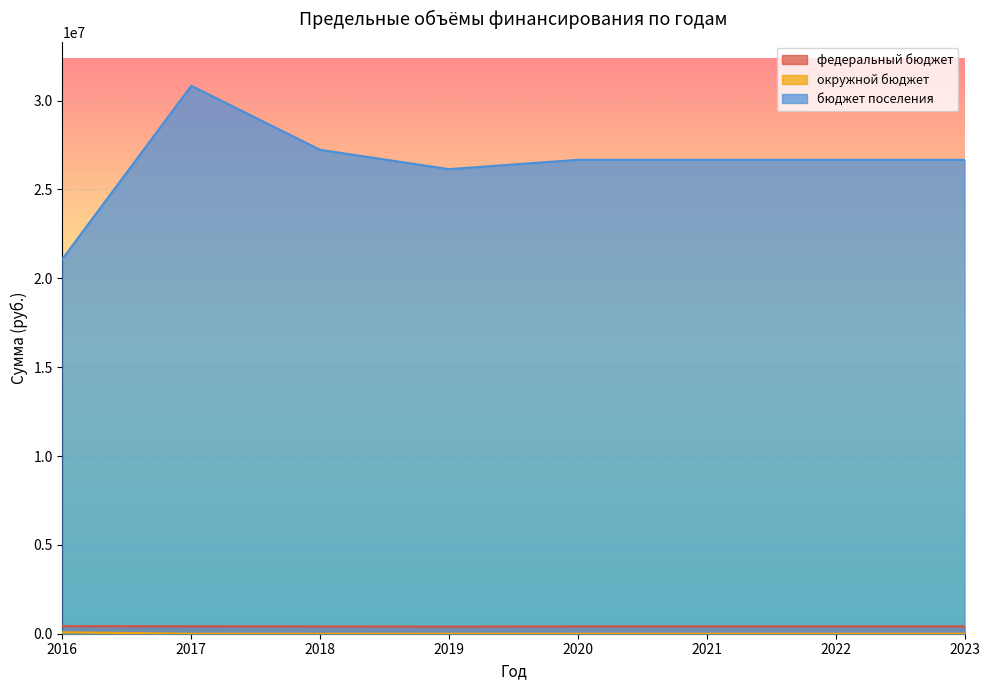

Reading right to left, list all the values displayed in this chart.

федеральный бюджет: 2023=411000.0	2022=411000.0	2021=411000.0	2020=411000.0	2019=397700.0	2018=409100.0	2017=417852.0	2016=425000.0
окружной бюджет: 2023=0.0	2022=0.0	2021=0.0	2020=0.0	2019=0.0	2018=0.0	2017=0.0	2016=81360.0
бюджет поселения: 2023=26668200.0	2022=26668200.0	2021=26668200.0	2020=26668200.0	2019=26143000.0	2018=27230700.0	2017=30835486.8	2016=21089853.3